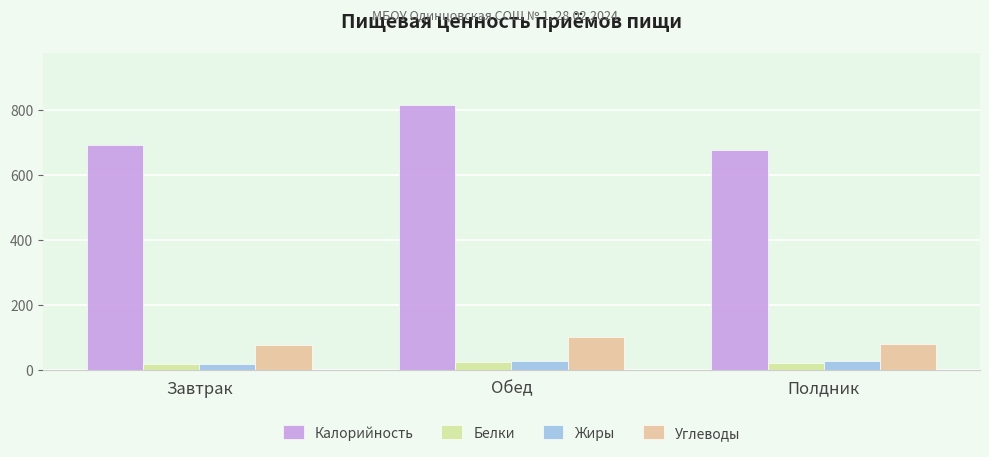

What is the label of the 3rd bar from the right?

Завтрак